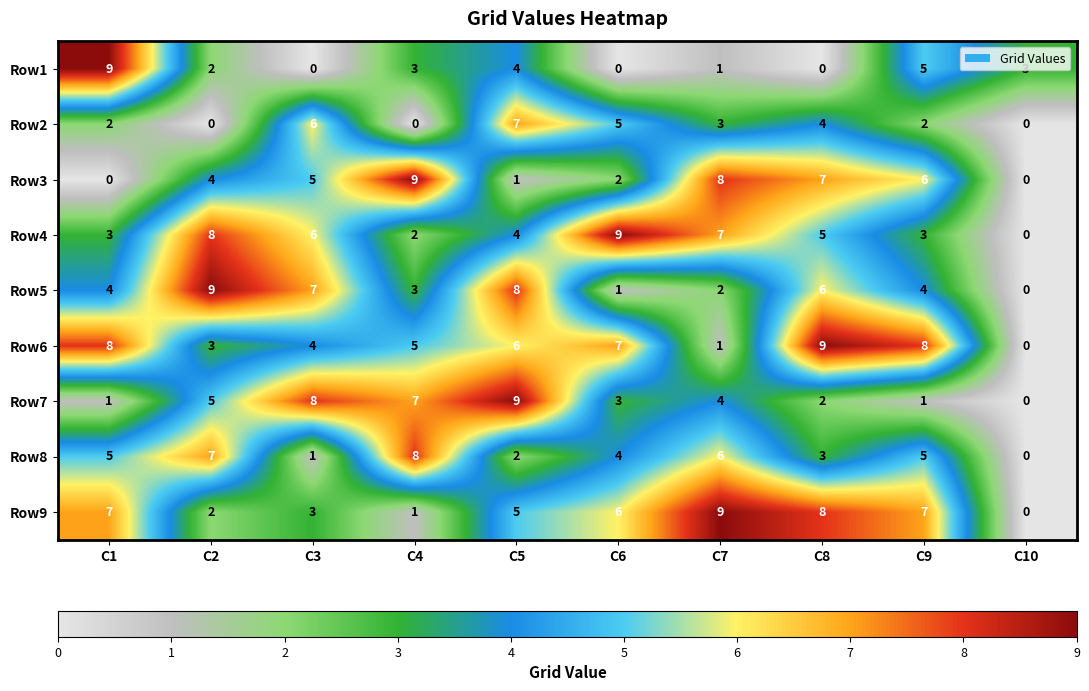

The Row5 series shows 5 at C10. True or false?

False